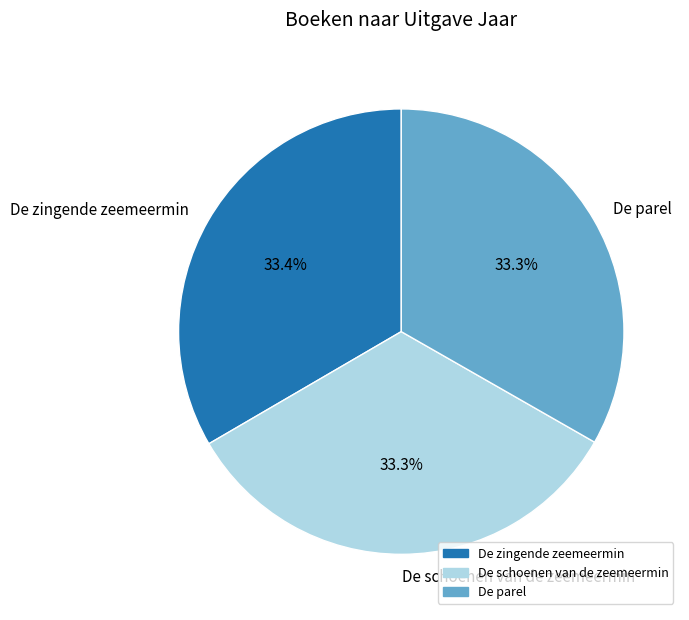

What percentage do De schoenen van de zeemeermin and De parel together represent?

66.6%